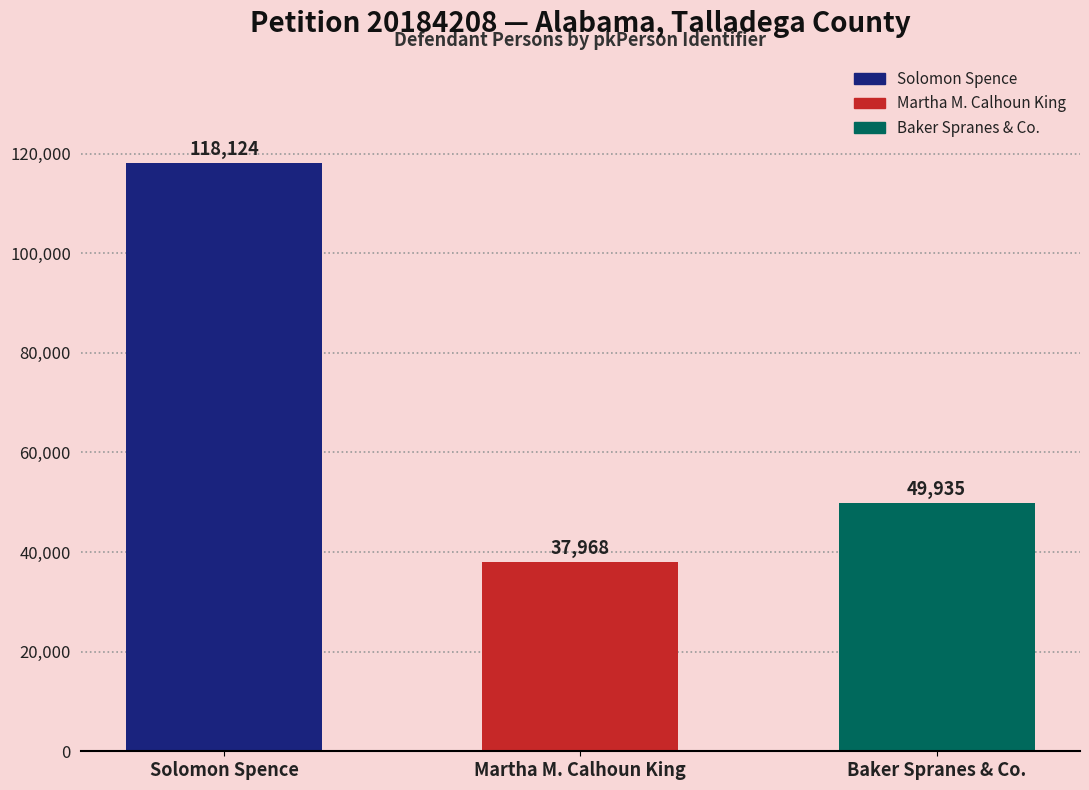

The value at Solomon Spence is 118124. True or false?

True